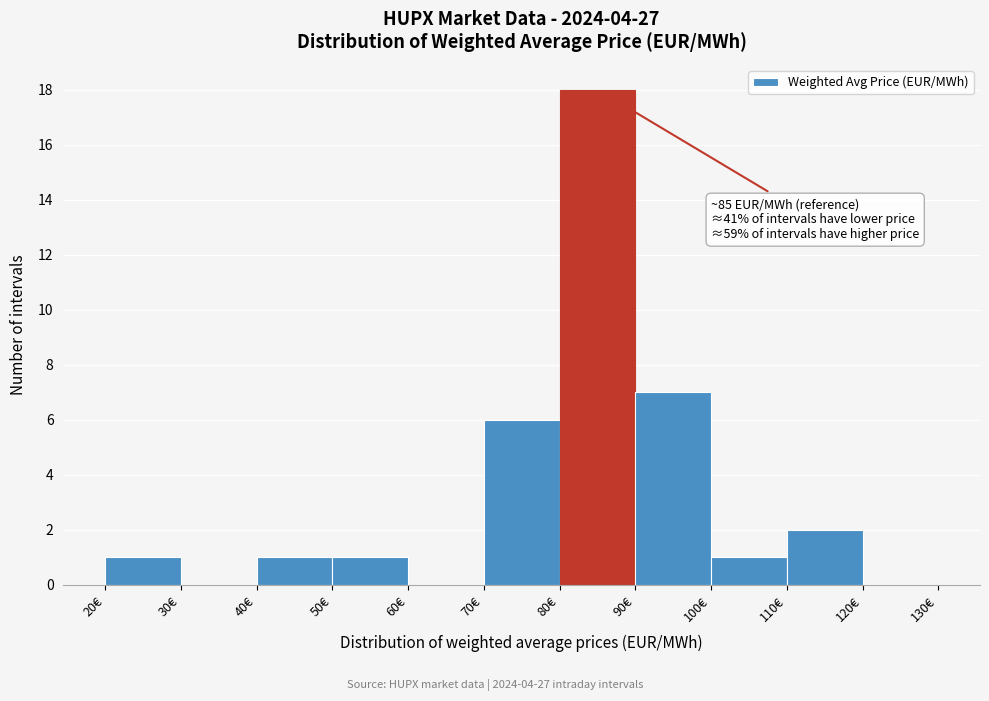

Over which range of the x-axis is the bar tallest?

80 to 90